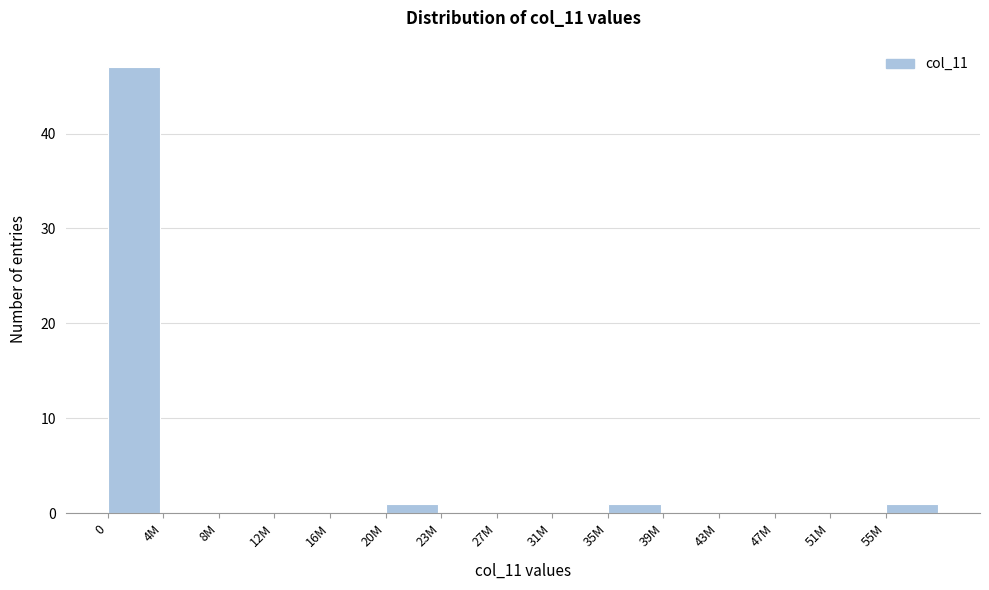

Reading right to left, list all the values displayed in this chart.

55M=1	51M=0	47M=0	43M=0	39M=0	35M=1	31M=0	27M=0	23M=0	20M=1	16M=0	12M=0	8M=0	4M=0	0=47